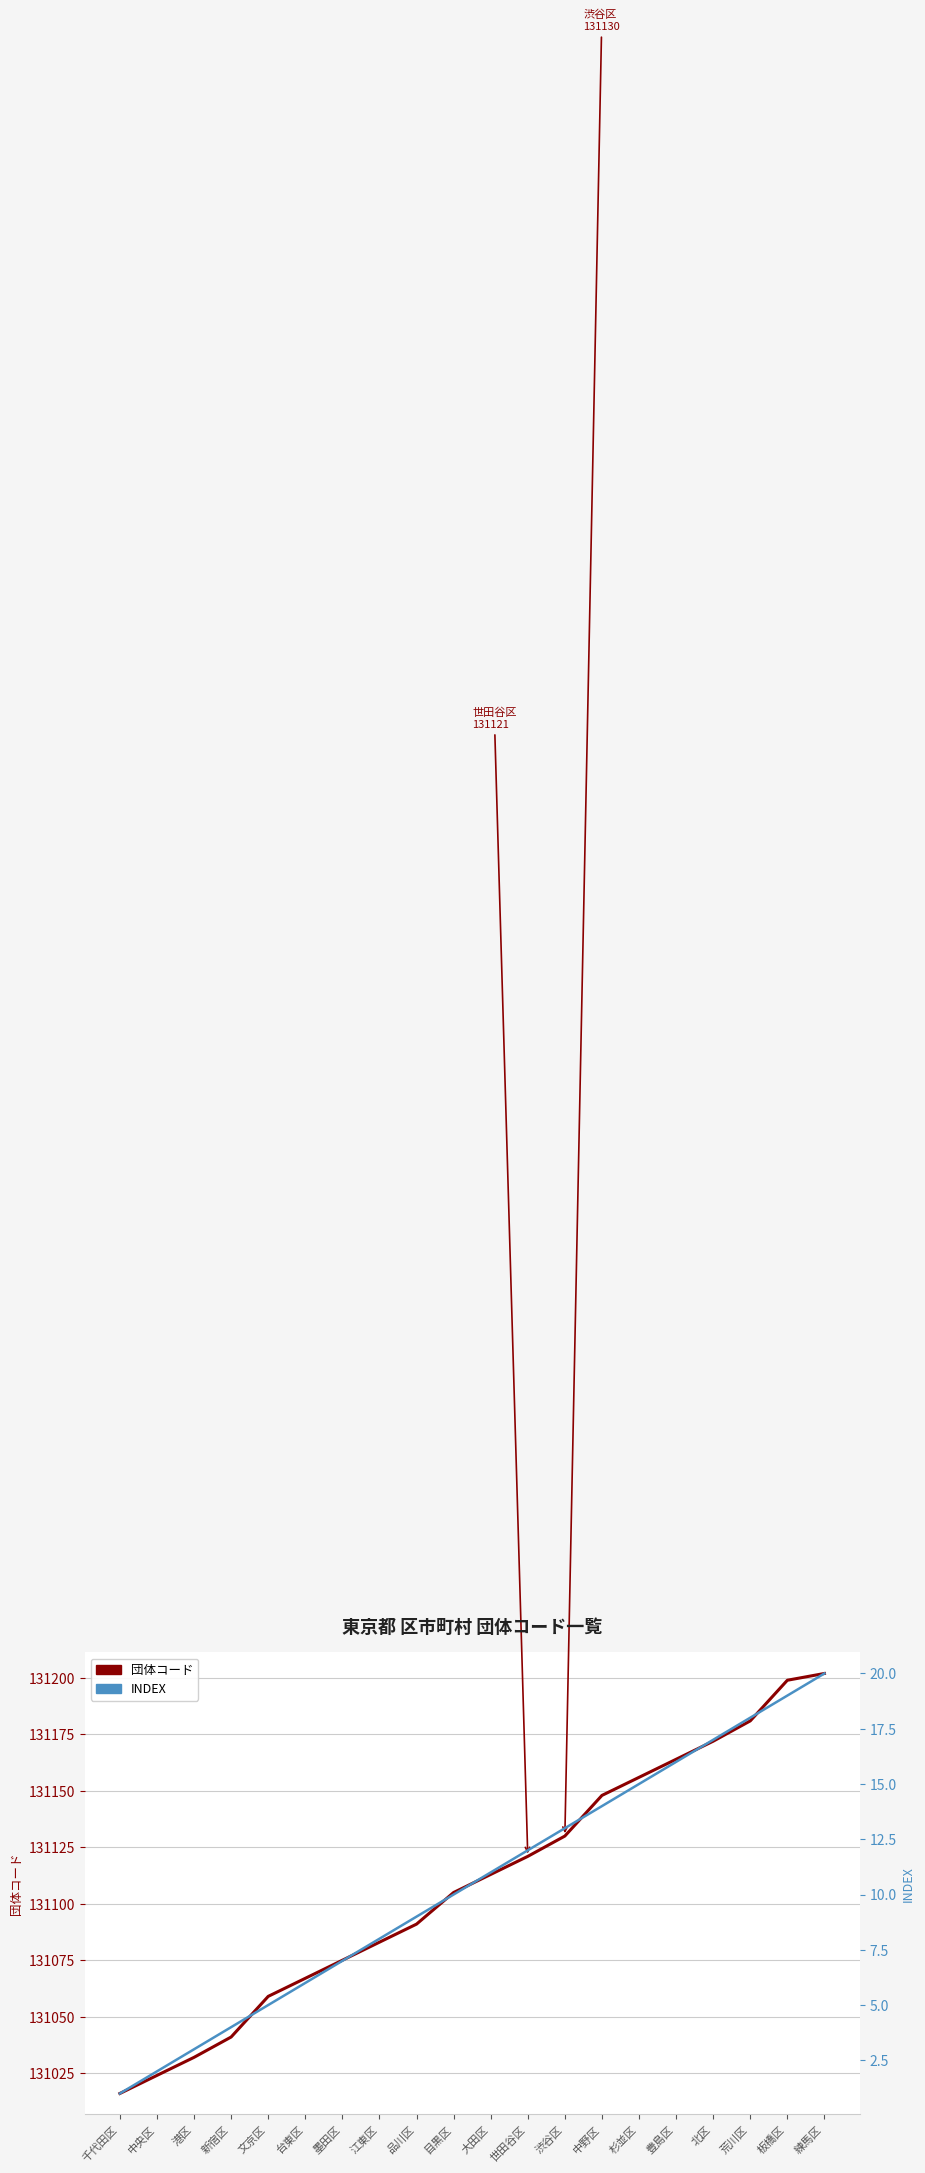

What is the difference between the second highest and second lowest values in the 団体コード series?

175